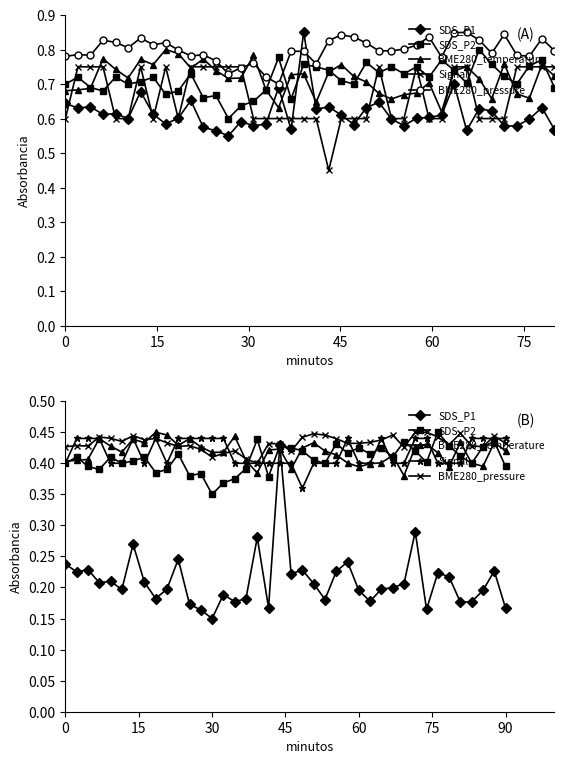

What are all the series names shown in the legend?

SDS_P1, SDS_P2, BME280_temperature, Signal, BME280_pressure